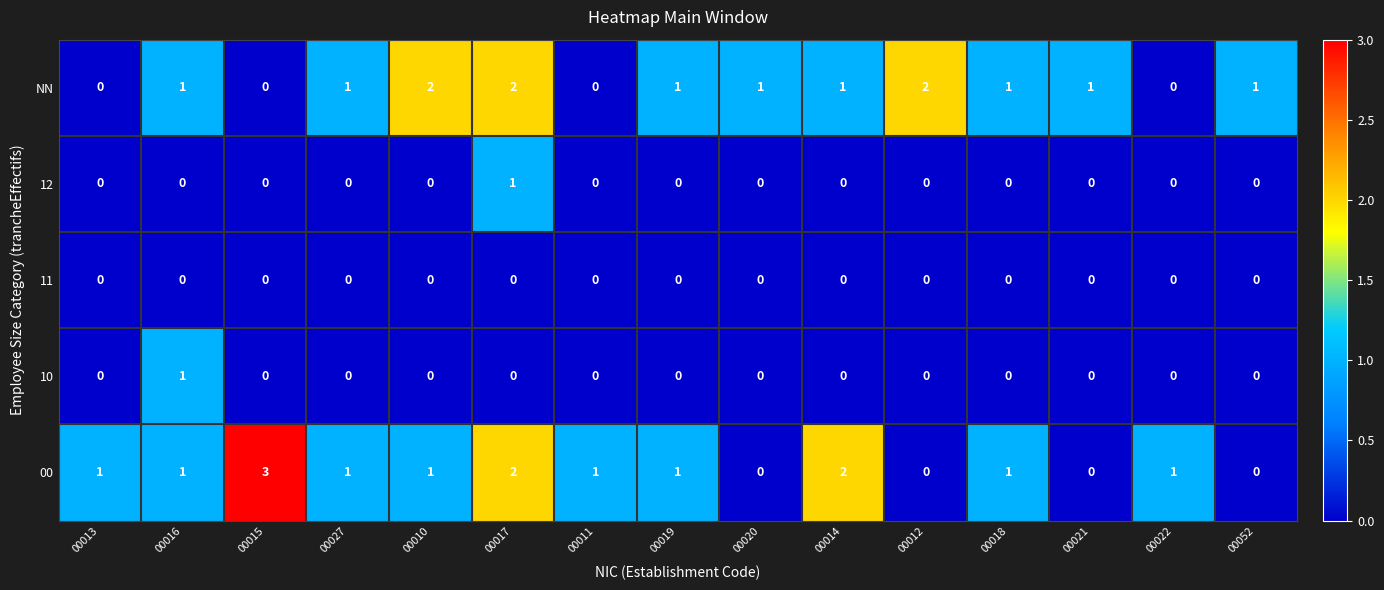

Which series has the largest total across all categories?

00